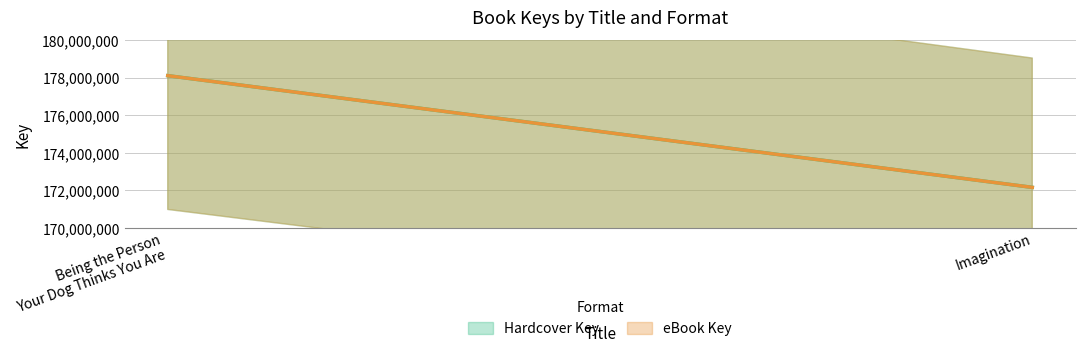

What is the value of the eBook Key point at the 1st from the left?

178112304